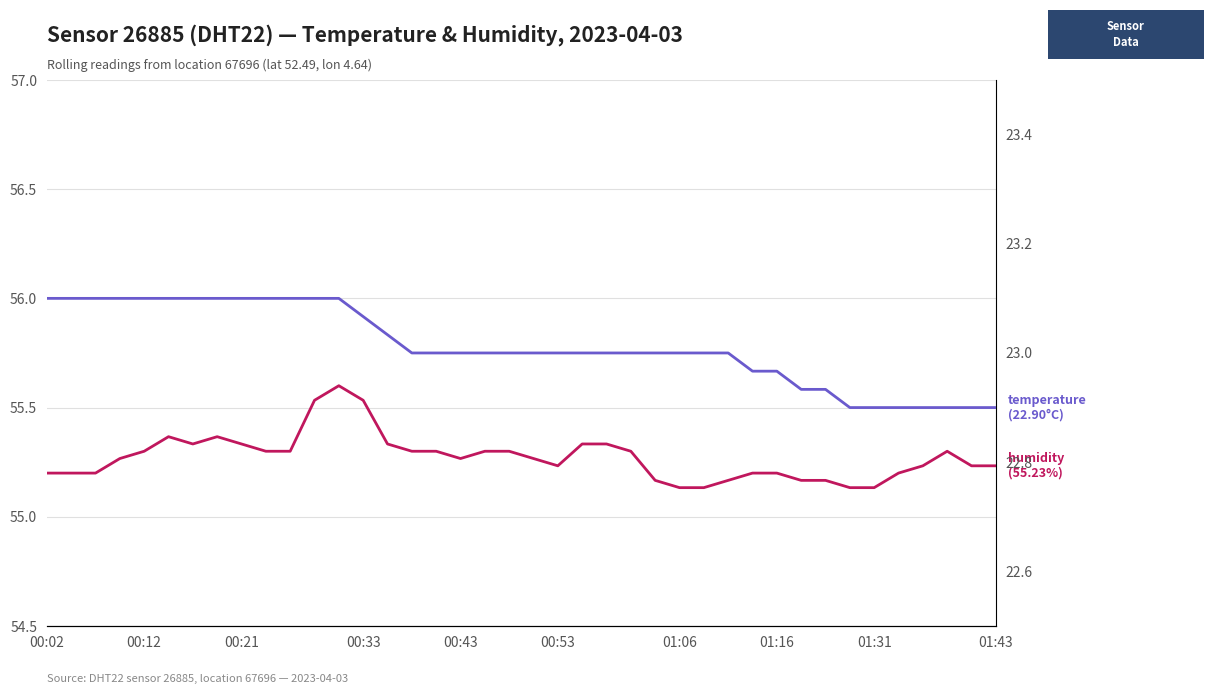

The value of humidity at 00:33 is 55.5. True or false?

True